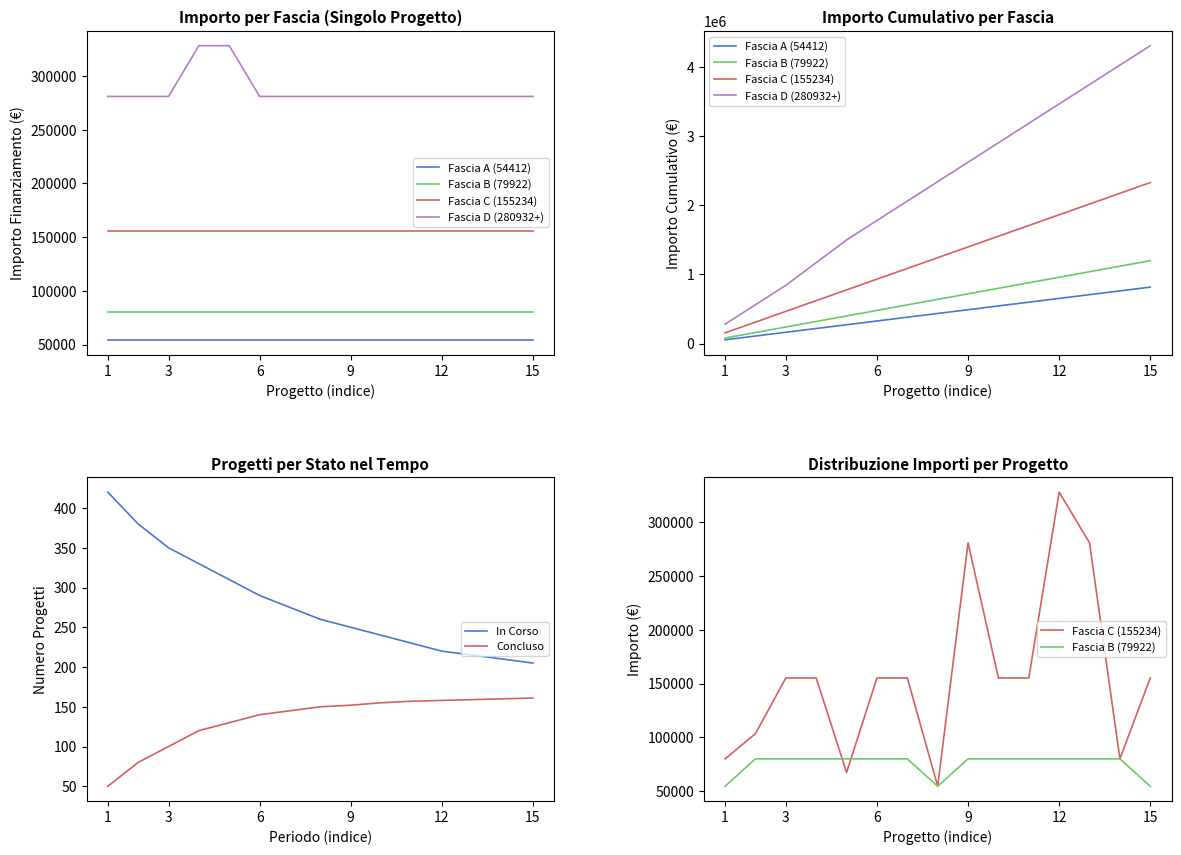

What is the difference between the second highest and second lowest values in the Fascia D (280932+) series?

3465640